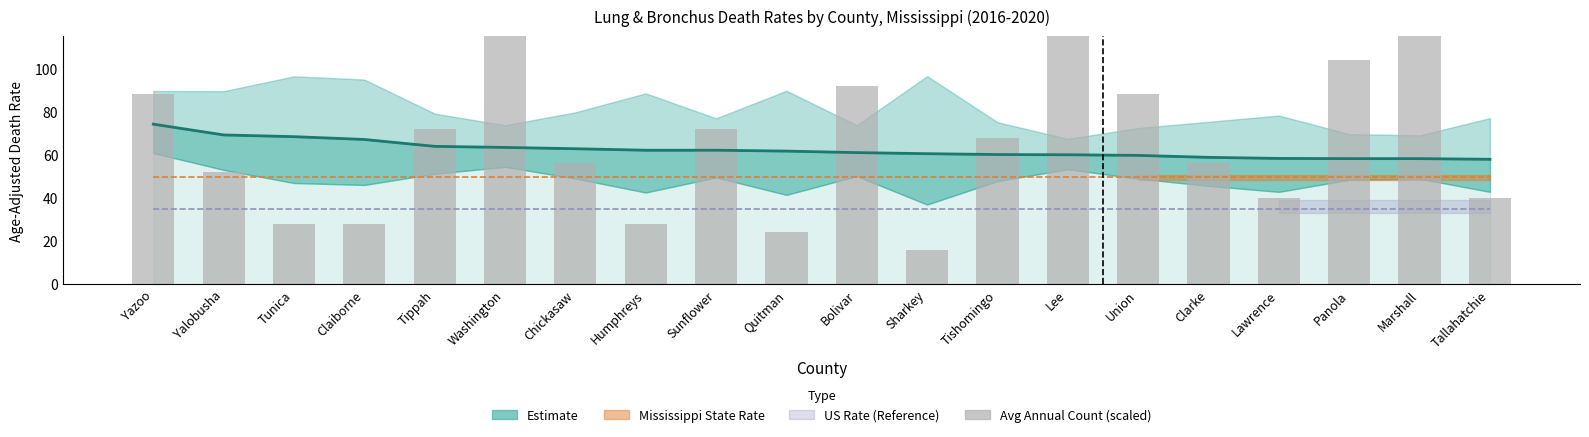

What is the highest value of the Death Rate series?

74.2